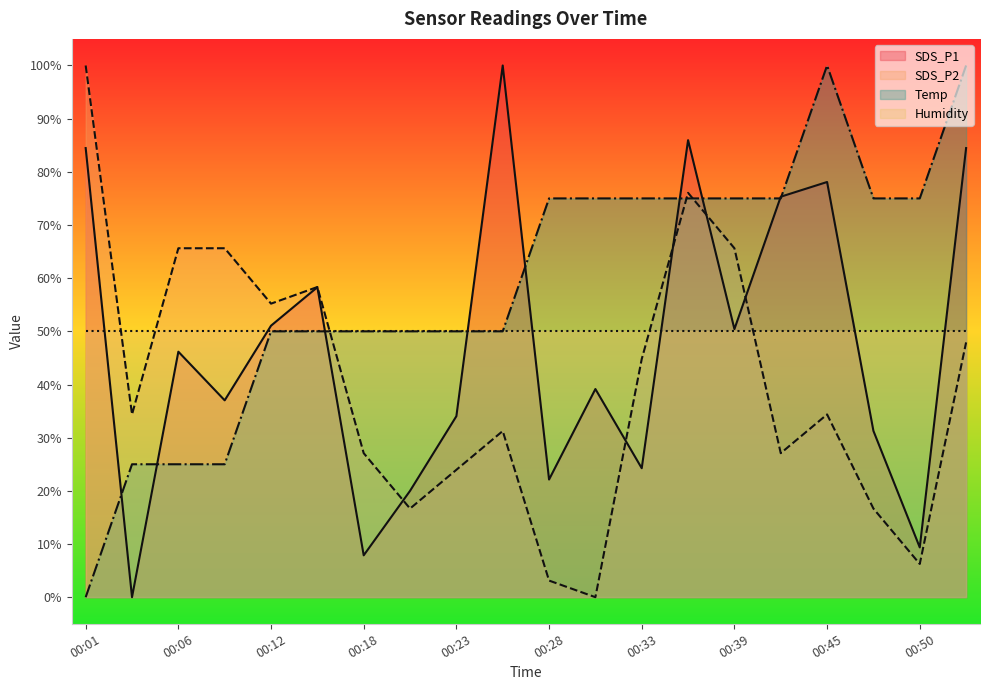

Count the number of categories in the chart.

20